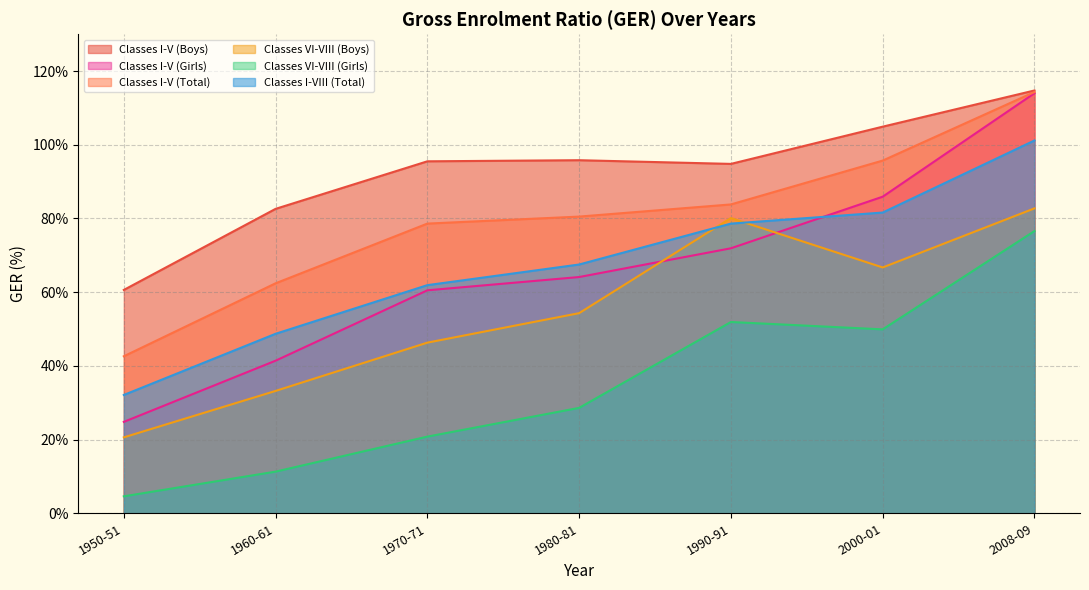

Does the chart have visible grid lines?

Yes